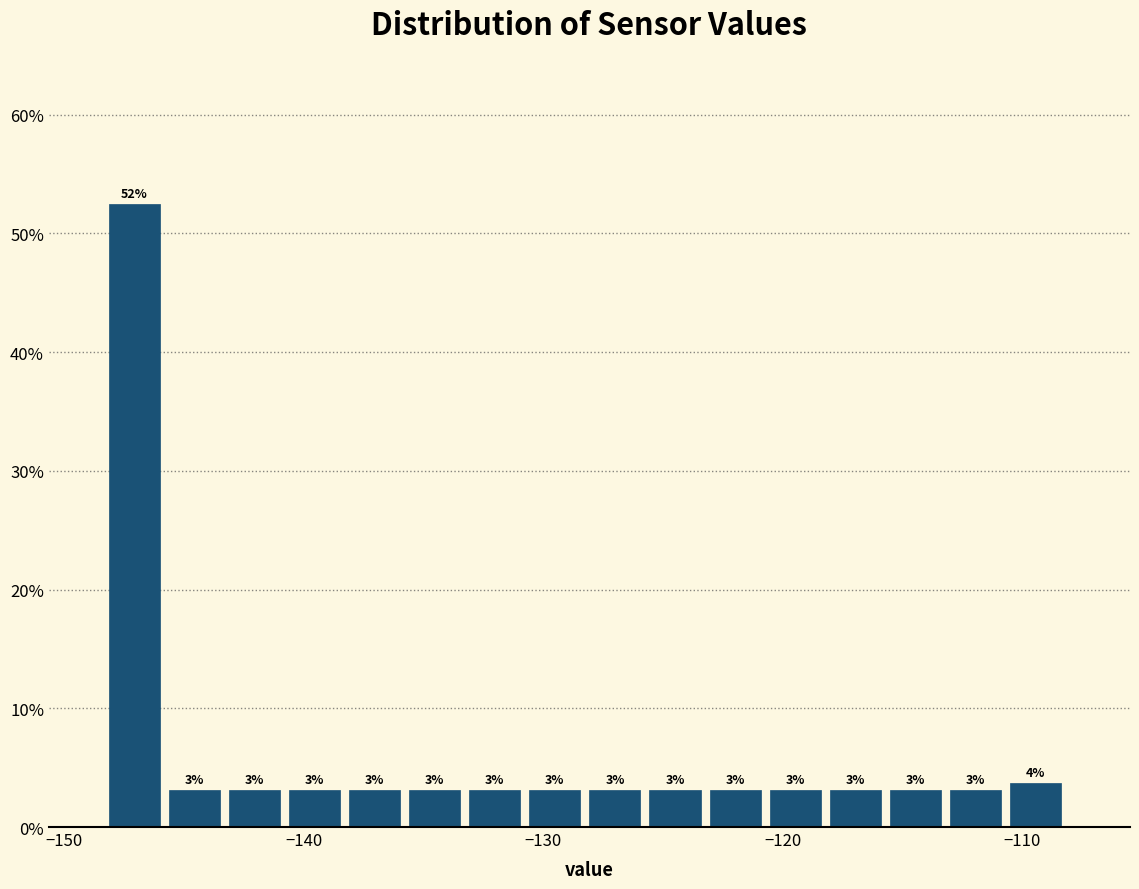

Around what value on the x-axis is the tallest bar? Give the approximate position of its centre, as read against the axis.

-147